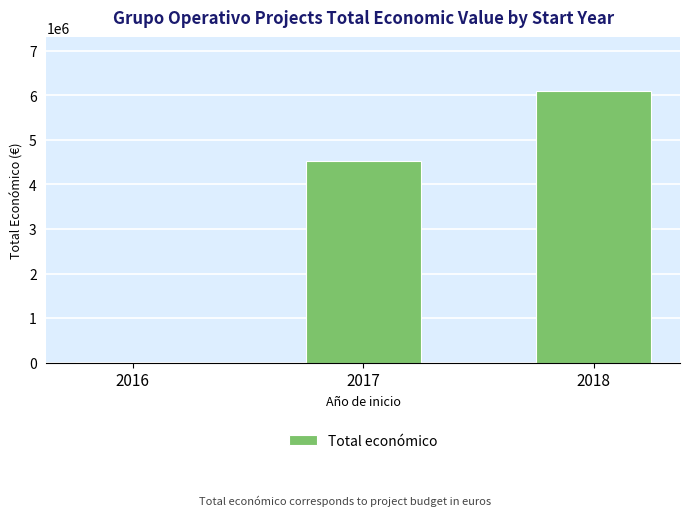

What is the greatest value displayed?

6091762